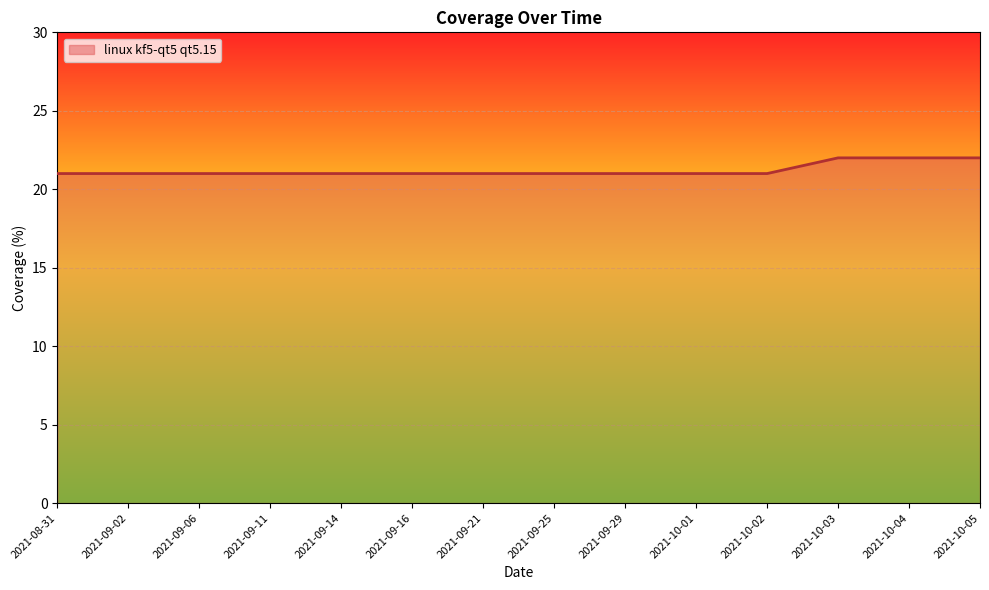

Between 2021-10-01 and 2021-10-05, which is larger?

2021-10-05